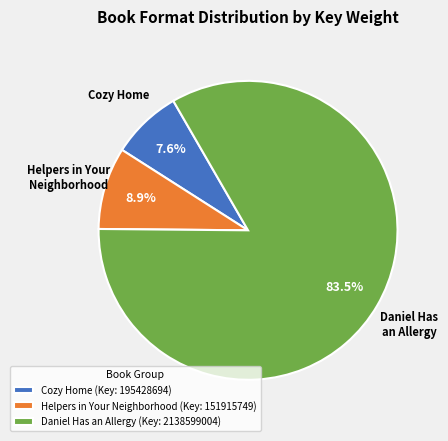

Which category accounts for the majority?

Daniel Has an Allergy (Key: 2138599004)